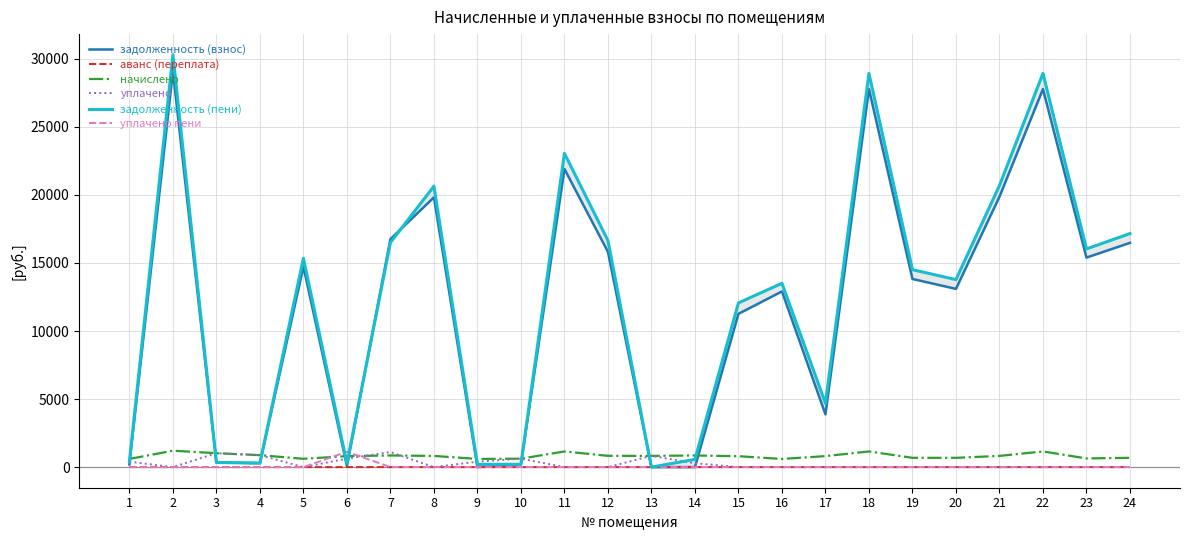

Is it true that уплачено пени equals 0.0 at 13?

True